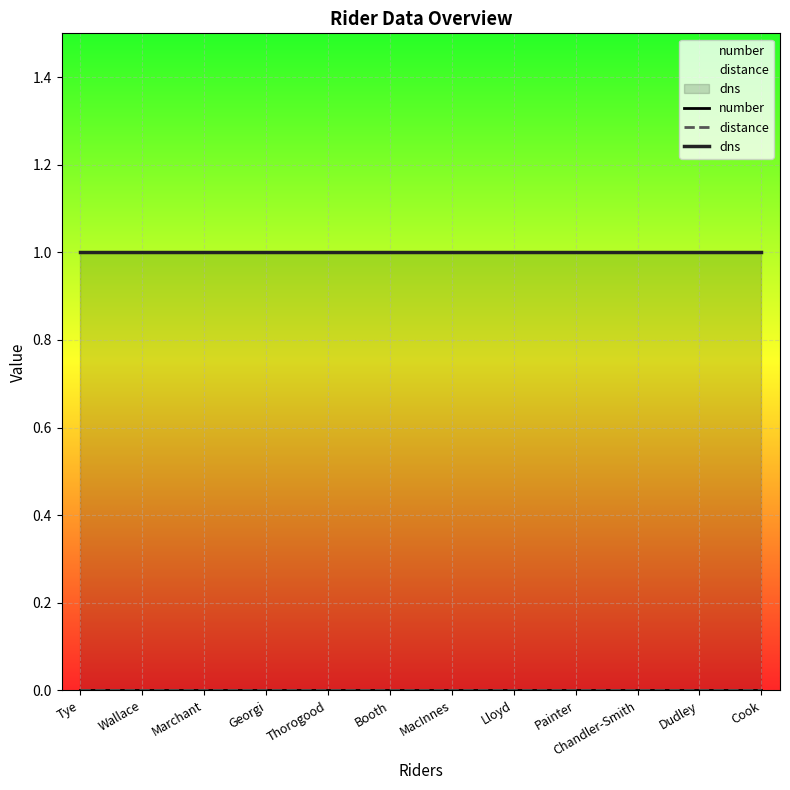

Which series has the largest range (max minus min)?

number